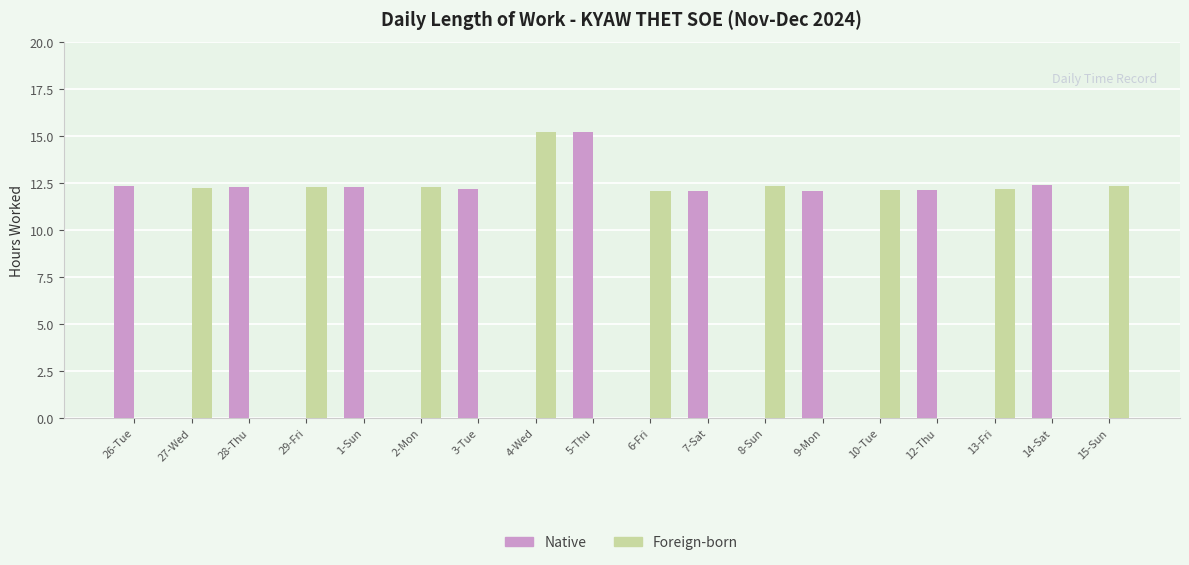

What is the average value of the Native series?

6.3